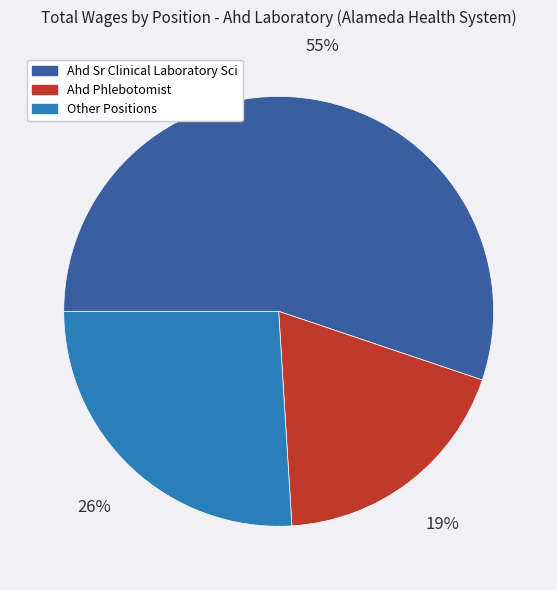

How many segments does this pie chart have?

3